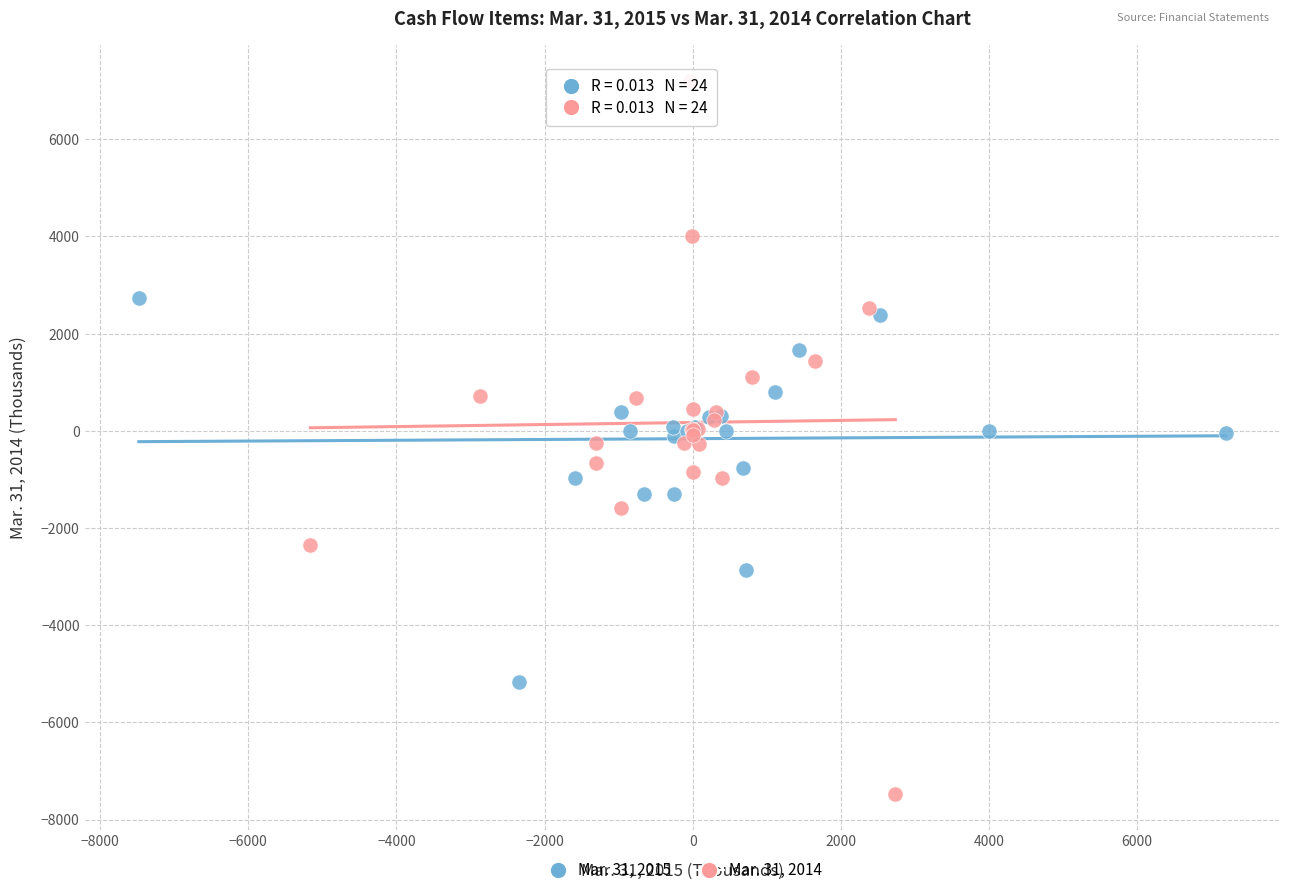

Which series contains the highest Y value?

Mar. 31, 2014